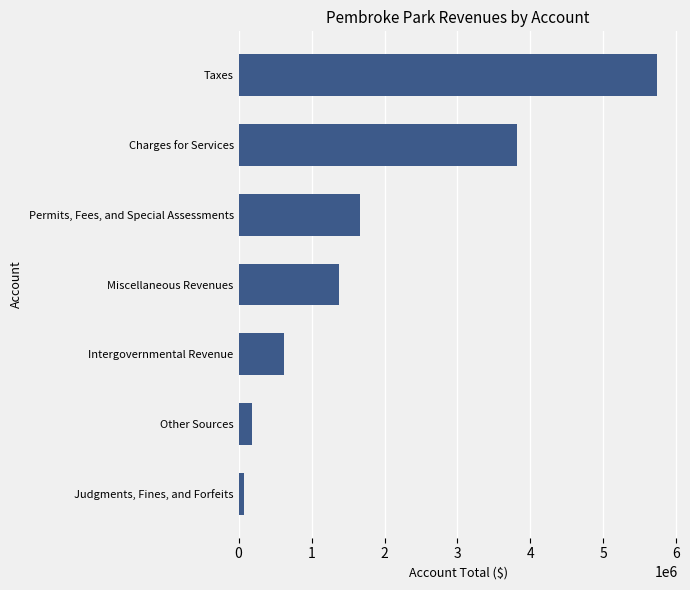

Rank the categories by value from highest to lowest.

Taxes, Charges for Services, Permits, Fees, and Special Assessments, Miscellaneous Revenues, Intergovernmental Revenue, Other Sources, Judgments, Fines, and Forfeits